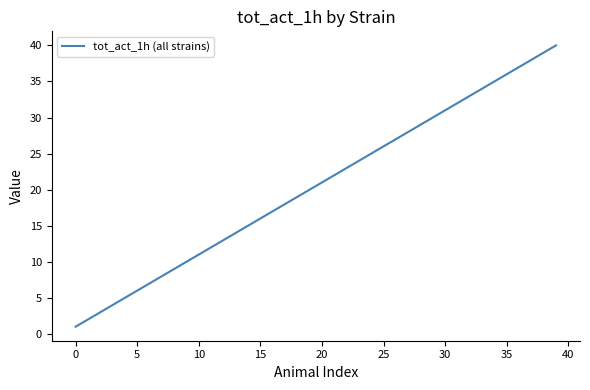

What is the greatest value displayed?

40